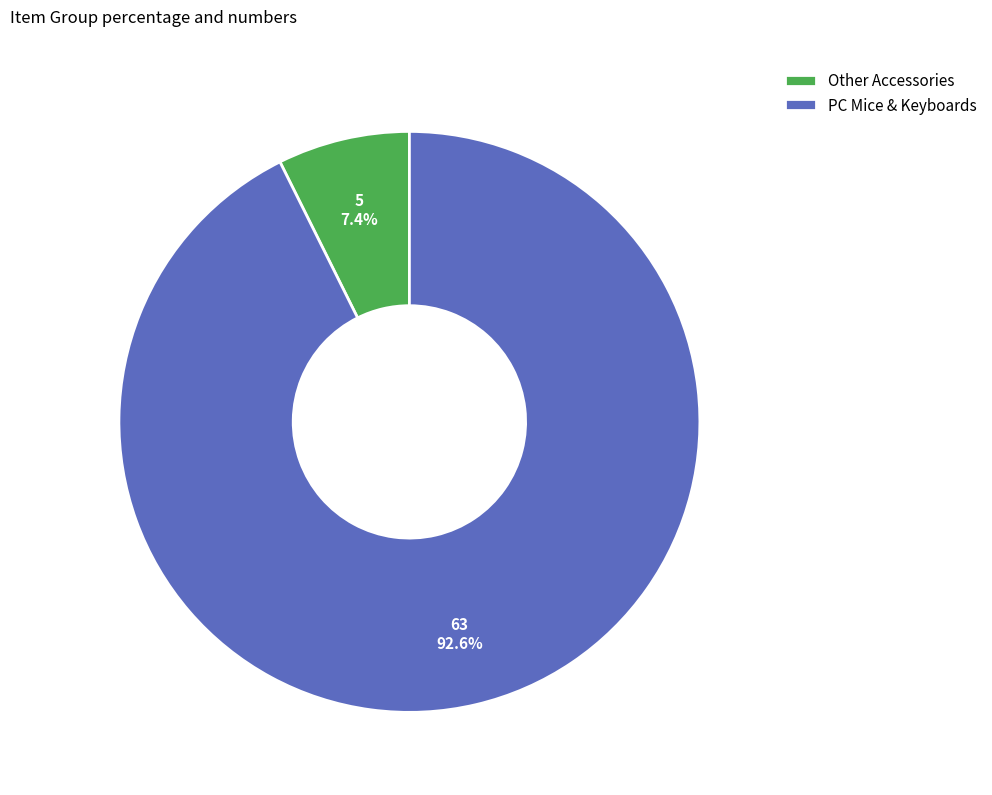

To the nearest percent, what is the difference between the largest and smallest slice percentages?

85%